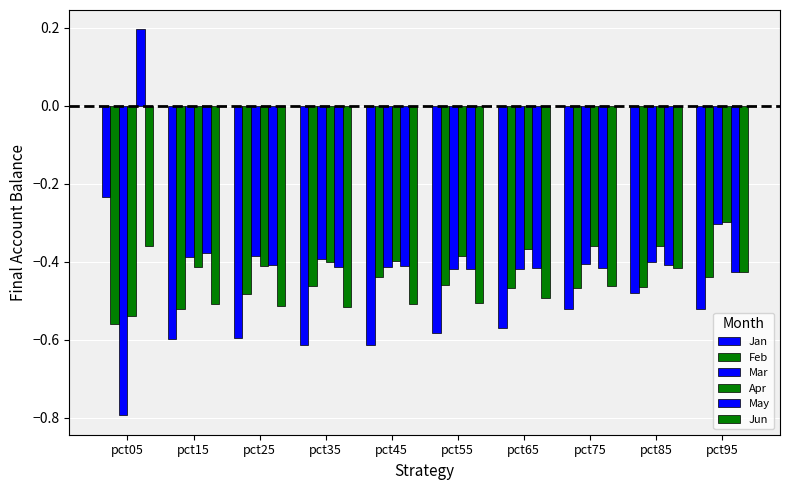

How many categories are shown in the chart?

10